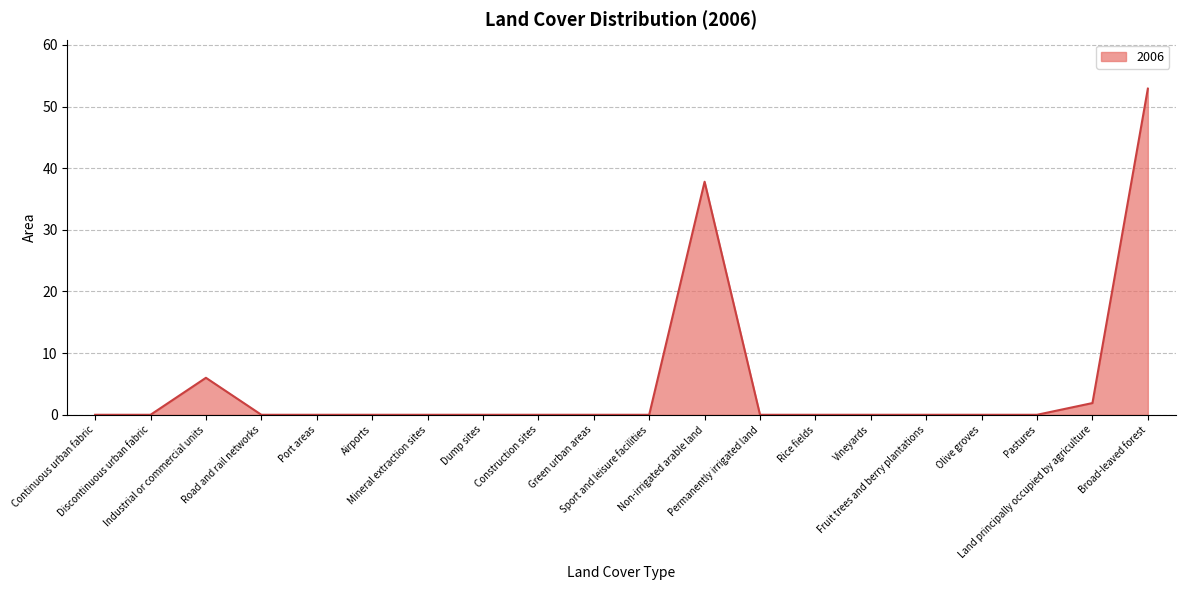

What is the average value?

4.9